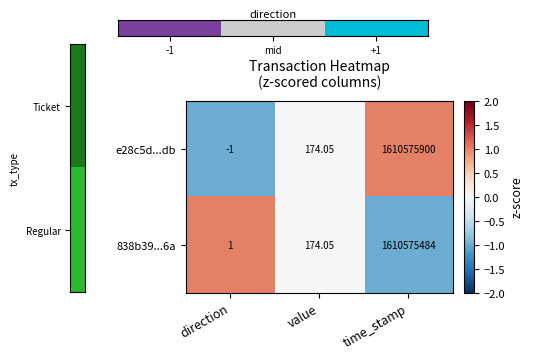

Which series has the widest spread of values?

e28c5d...db